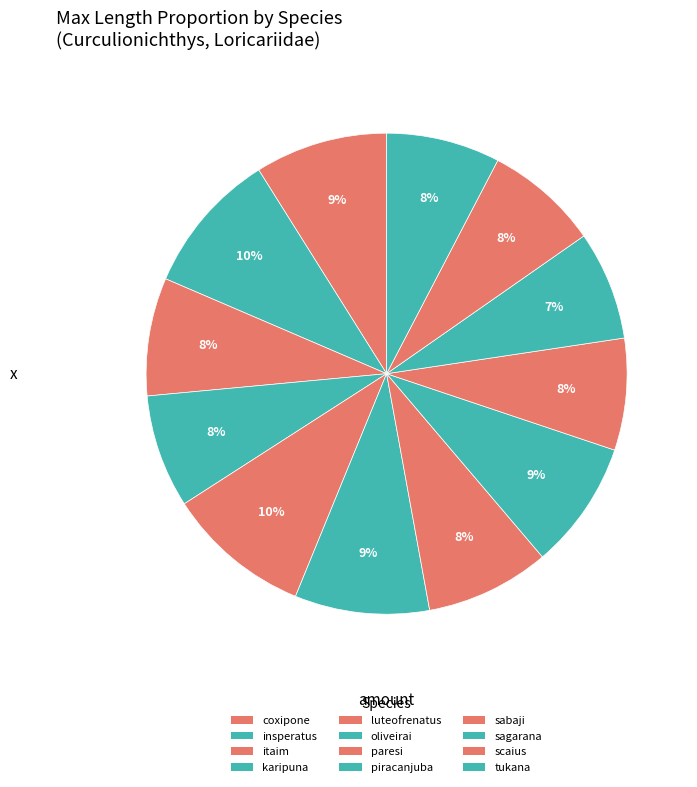

To the nearest percent, what percentage of the pie is karipuna?

8%